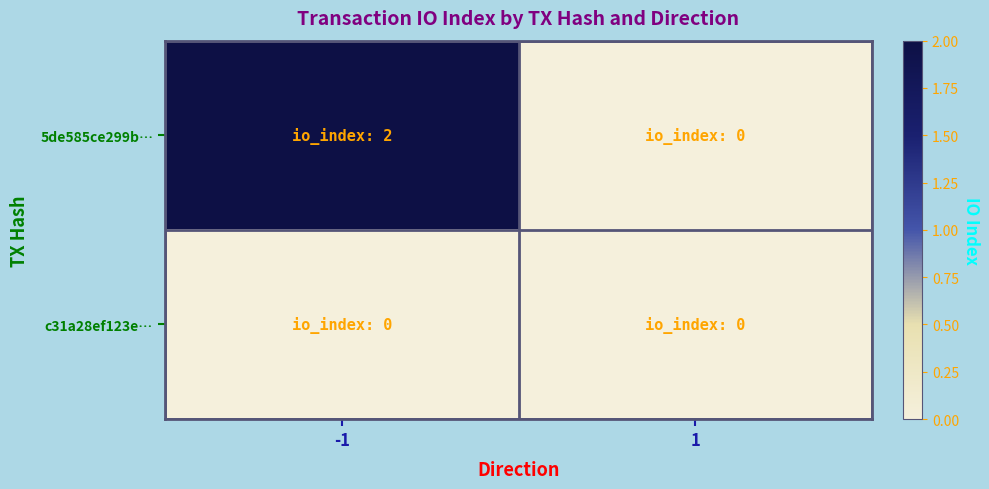

What is the total value across all series at -1?

2